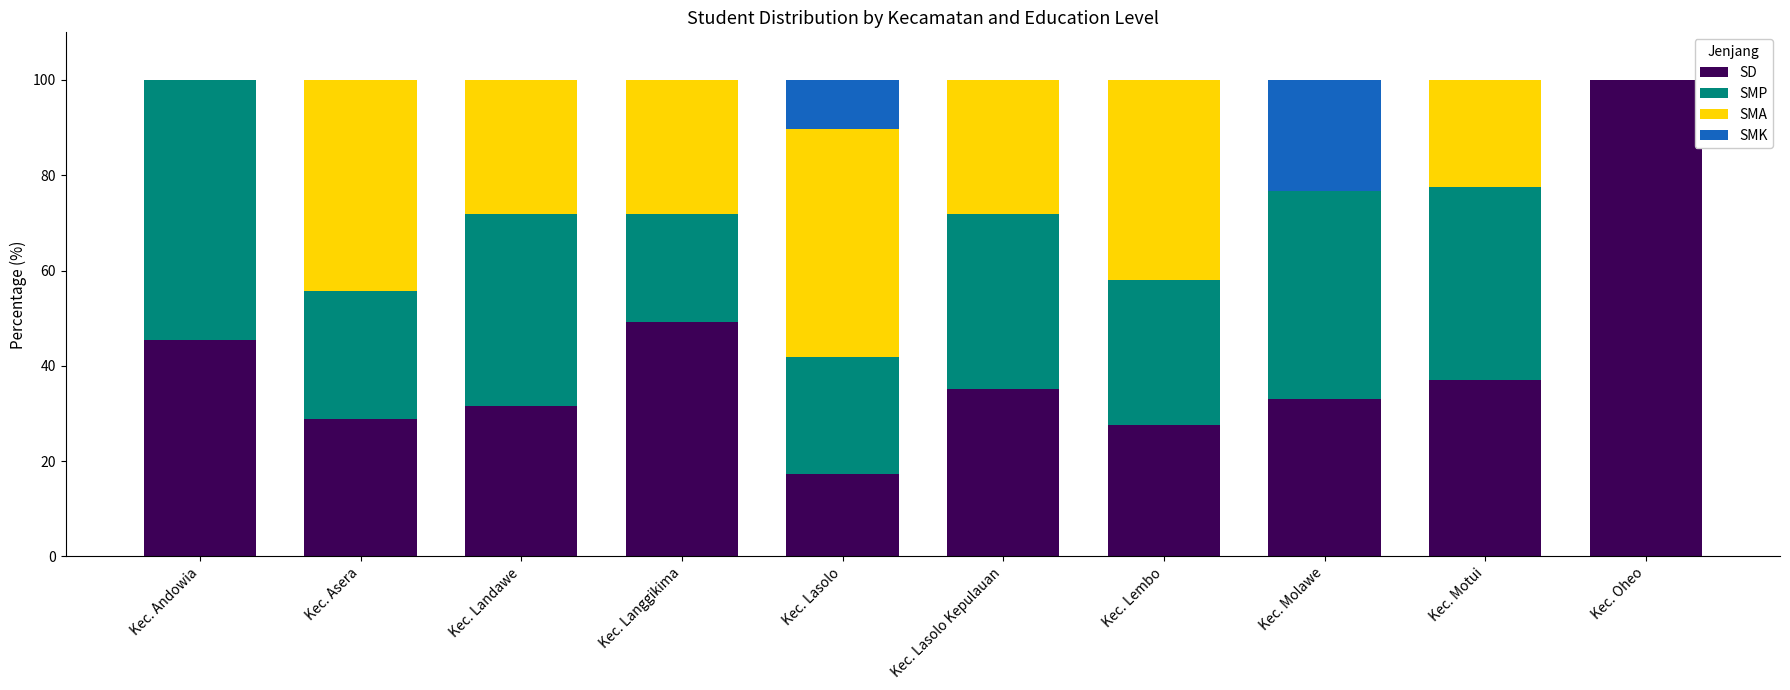

What is the total value across all series at Kec. Oheo?

100.0